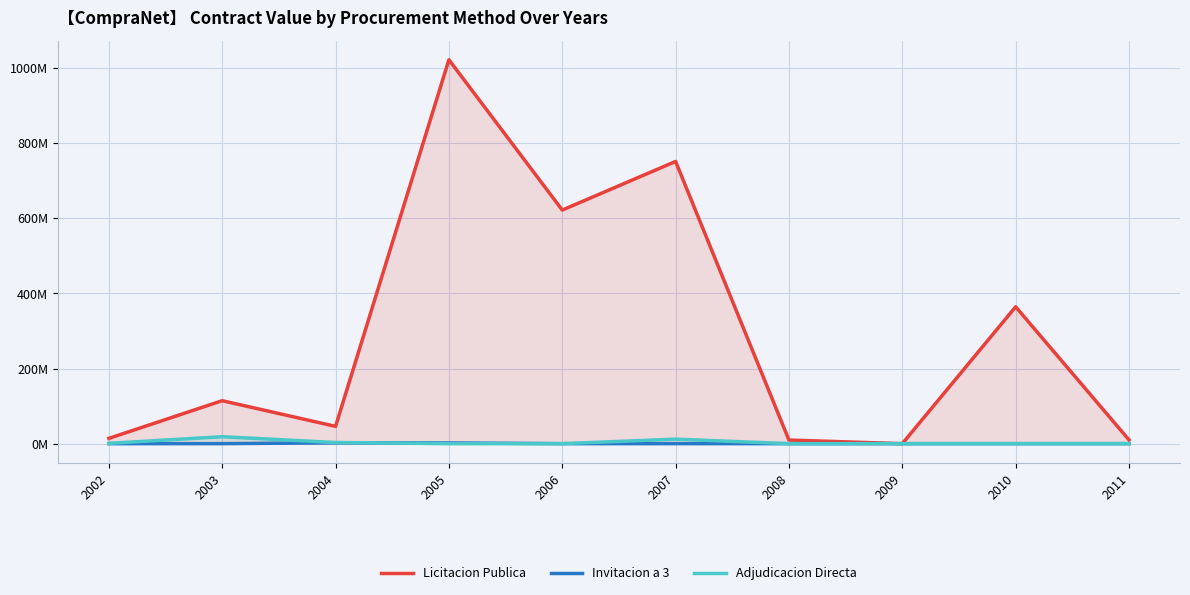

What value does the Licitacion Publica series have at 2008?

9624000.0